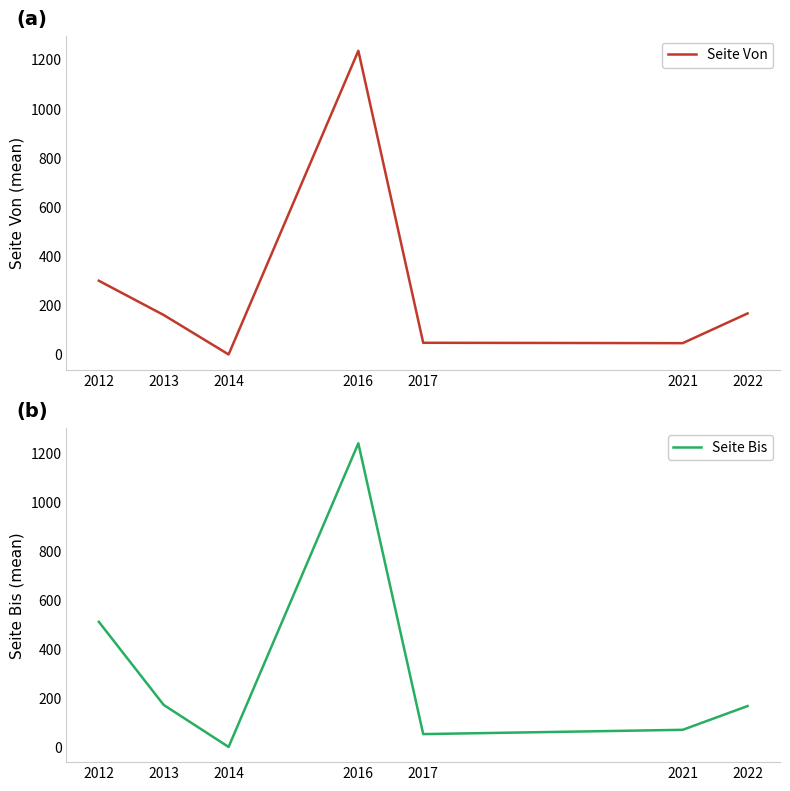

True or false: Seite Bis and Seite Von intersect in this chart.

False